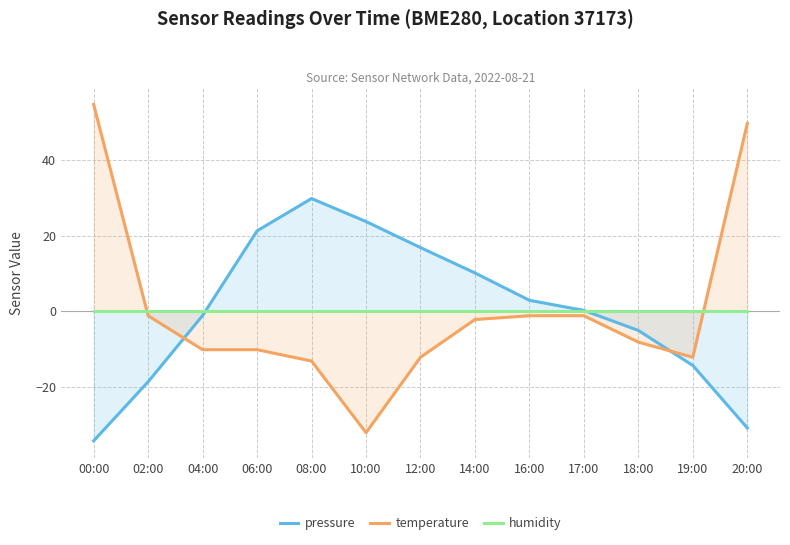

At which category is the sum across all series the highest?

00:00